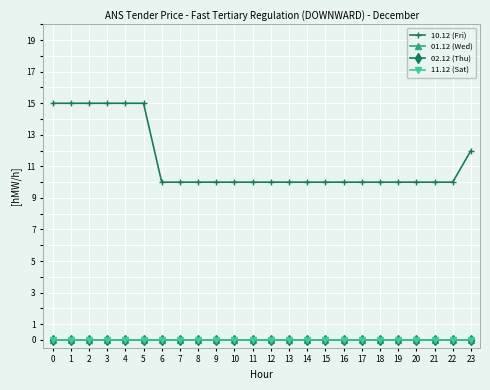

Is this an area chart (filled region under the line)?

No